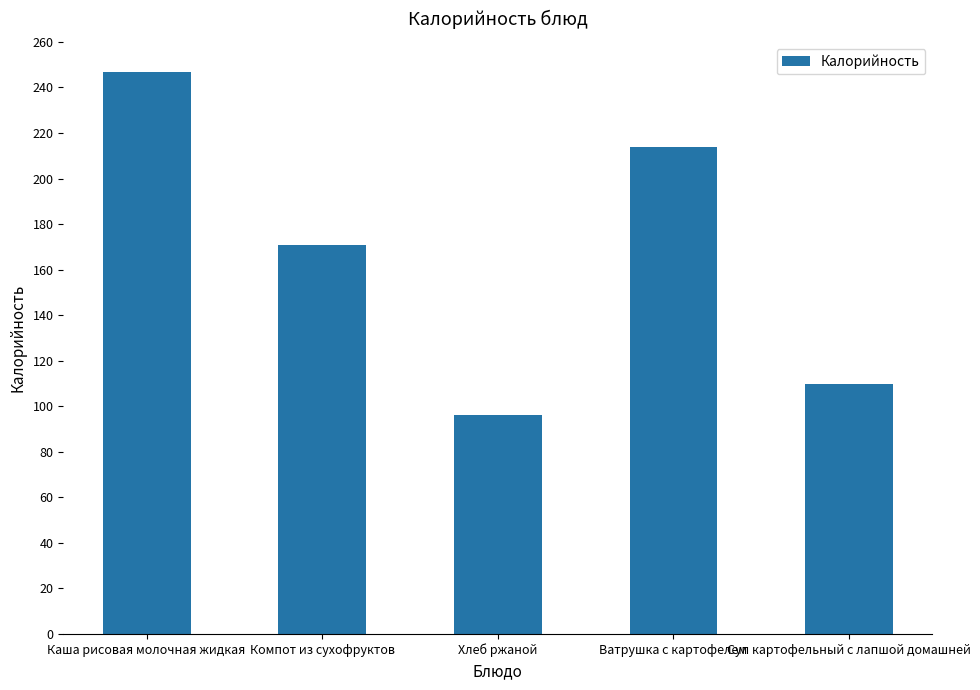

At which label does the data first exceed 171?

Каша рисовая молочная жидкая